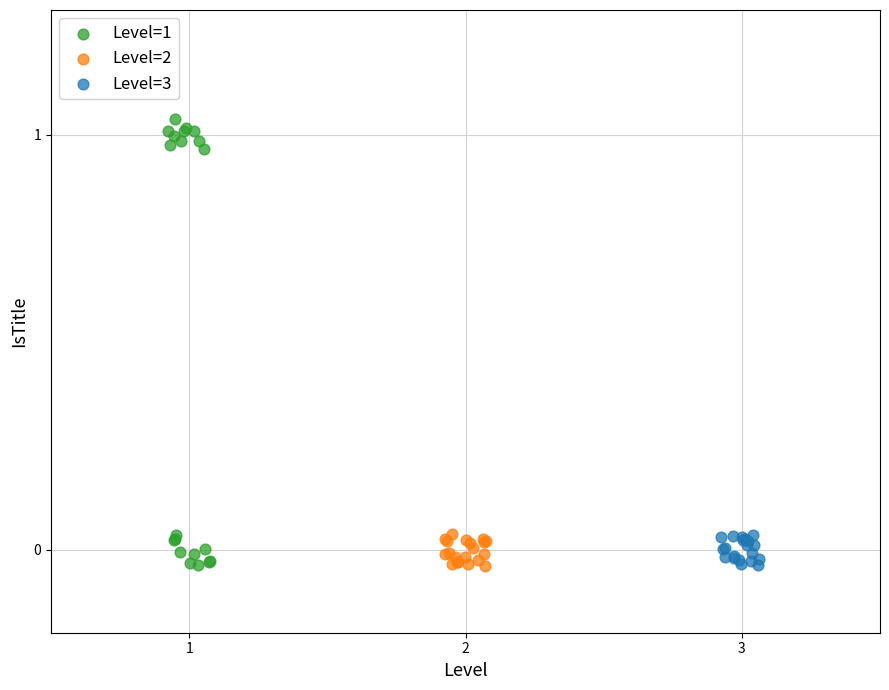

Which series contains the highest Y value?

Level=1